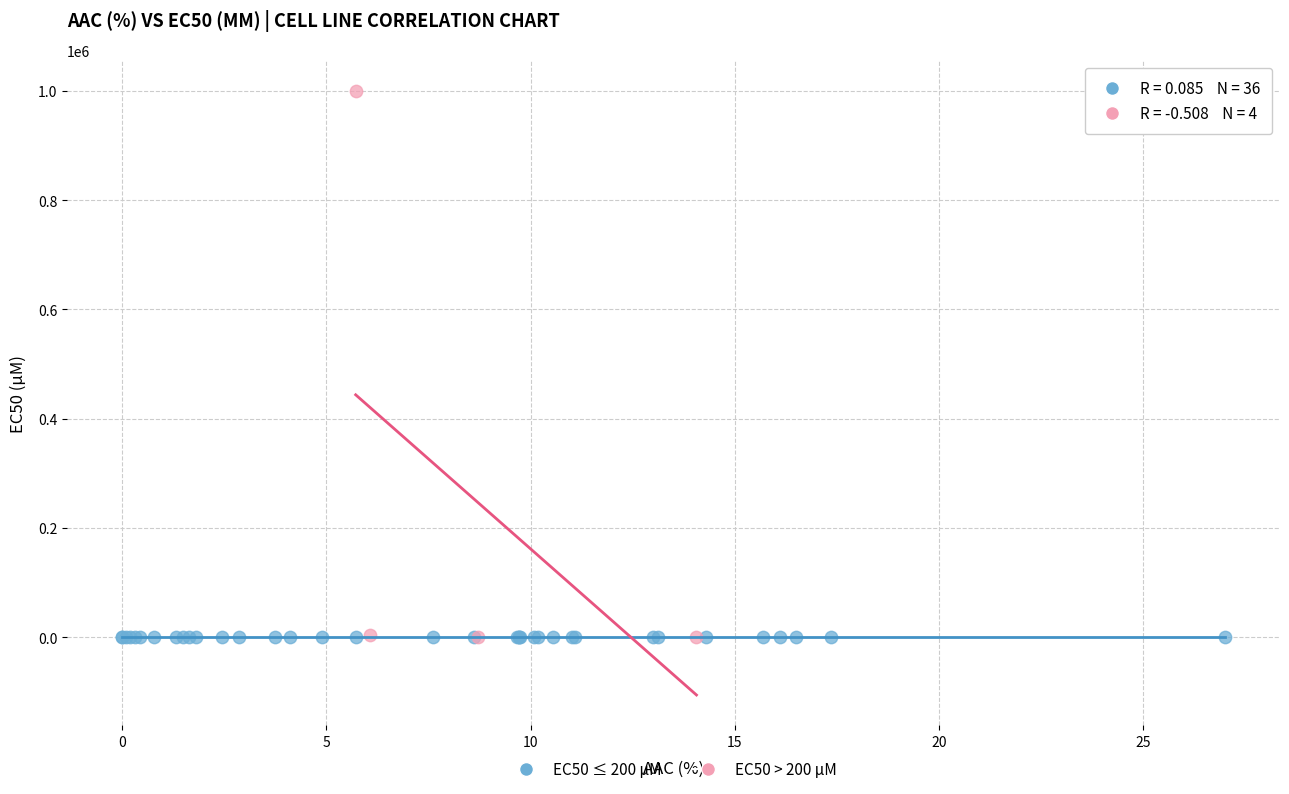

Which series contains the highest Y value?

EC50 > 200 µM